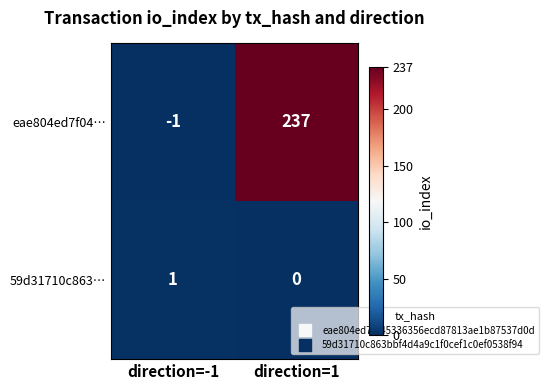

What is the sum of all eae804ed7f04… values?

236